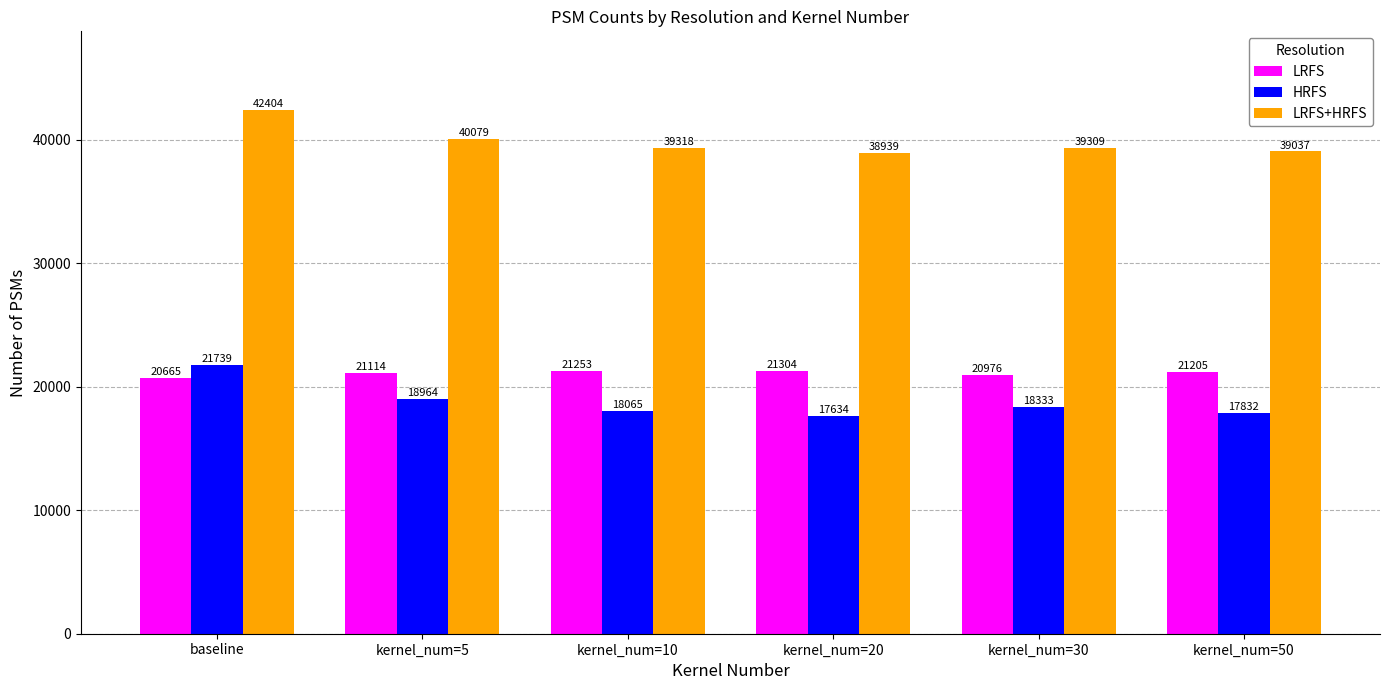

Which category has the highest value across all series?

baseline